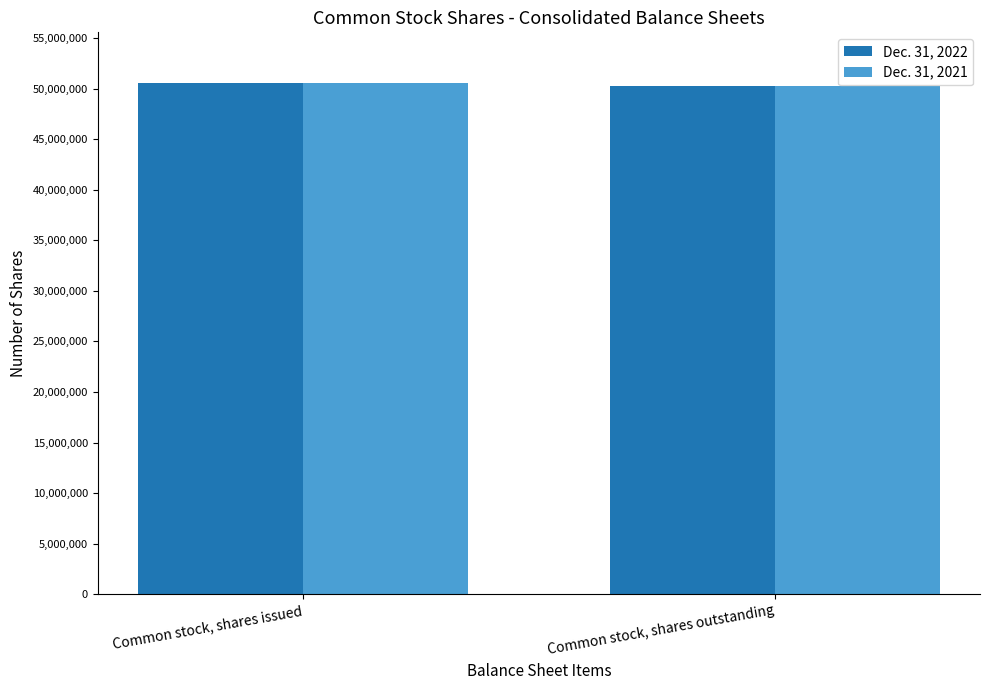

What is the average value of the Dec. 31, 2022 series?

50398612